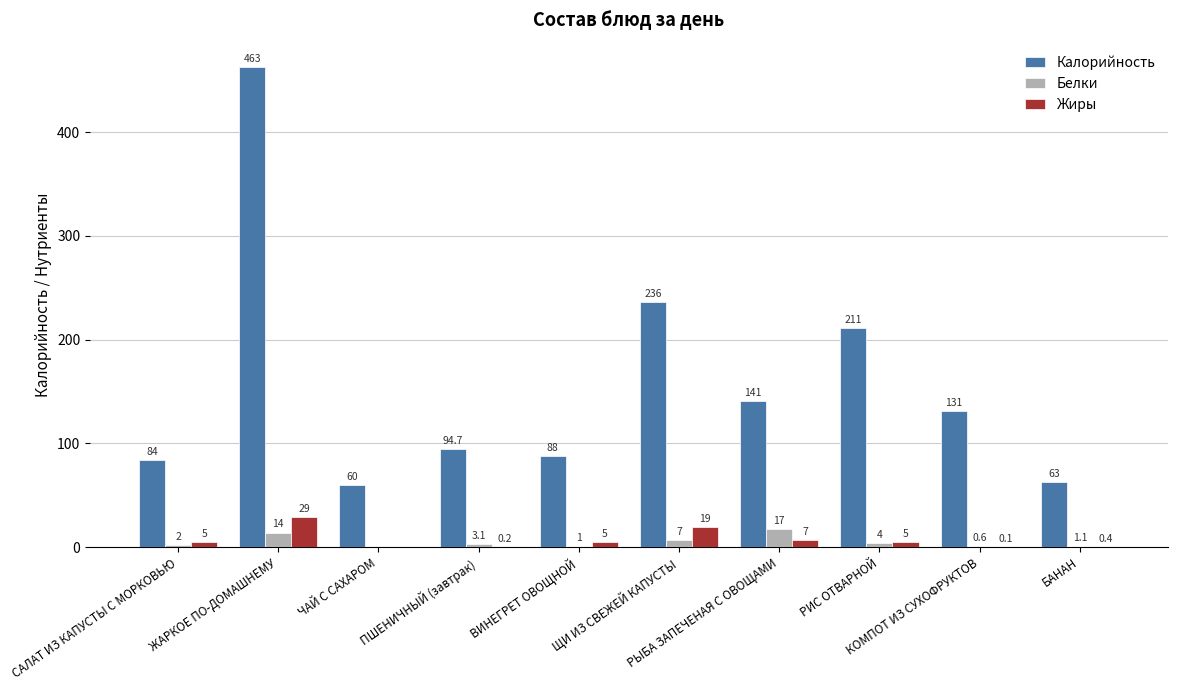

Read the Калорийность value at РЫБА ЗАПЕЧЕНАЯ С ОВОЩАМИ.

141.0